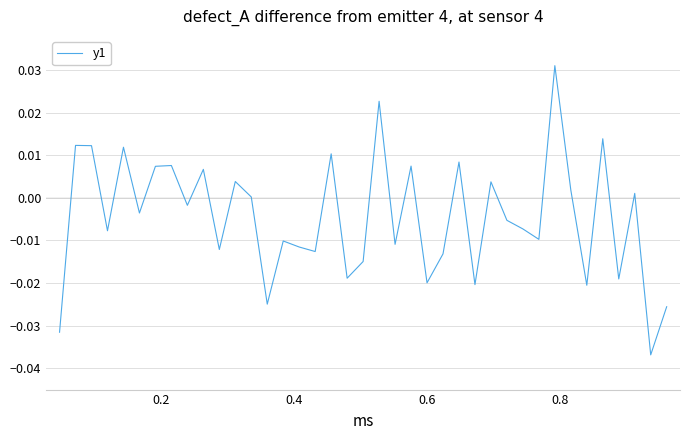

Is this an area chart (filled region under the line)?

No